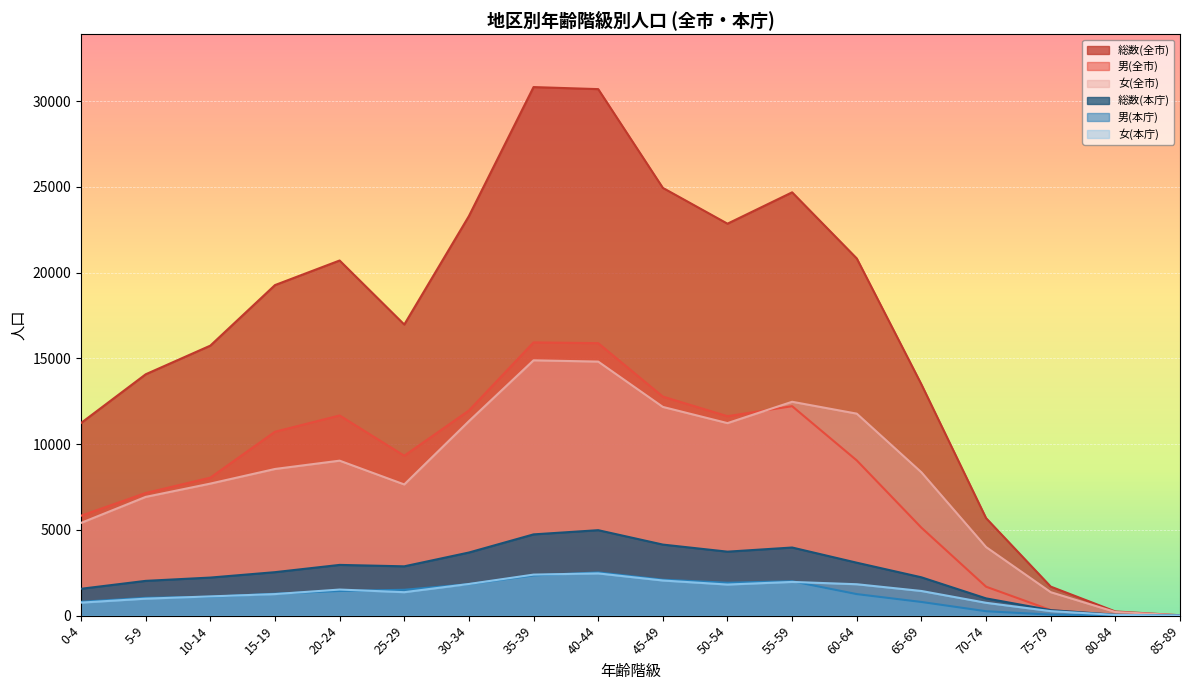

Which series has the widest spread of values?

総数(全市)